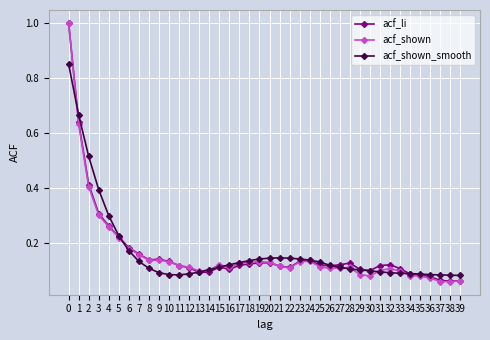

Is the value of acf_shown at 0 greater than the value of acf_li at 16?

Yes